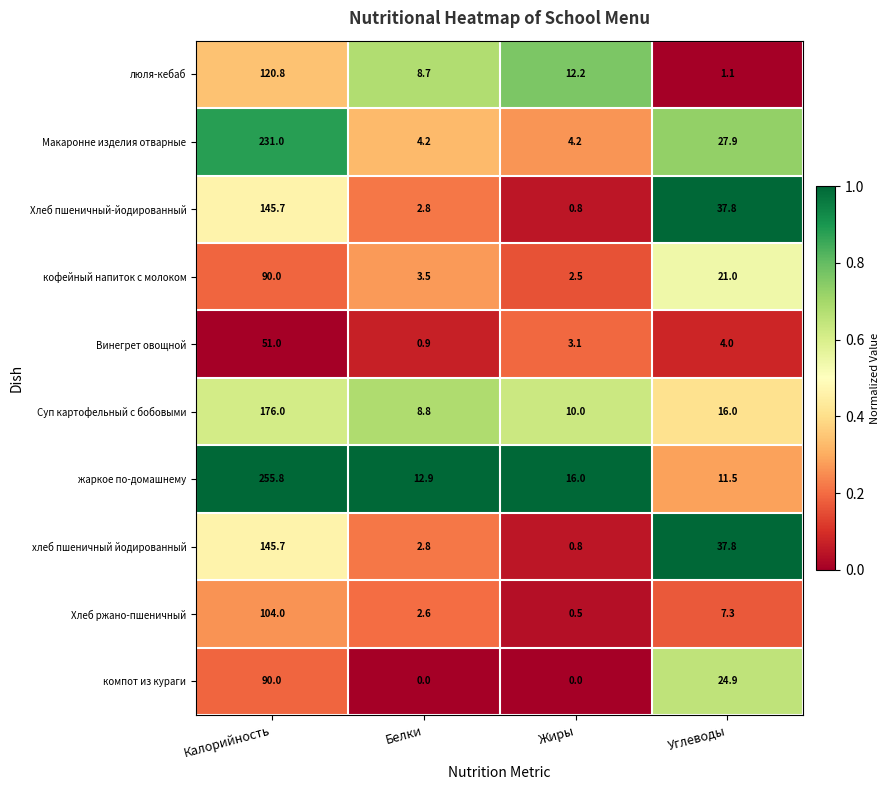

Which series has the widest spread of values?

жаркое по-домашнему